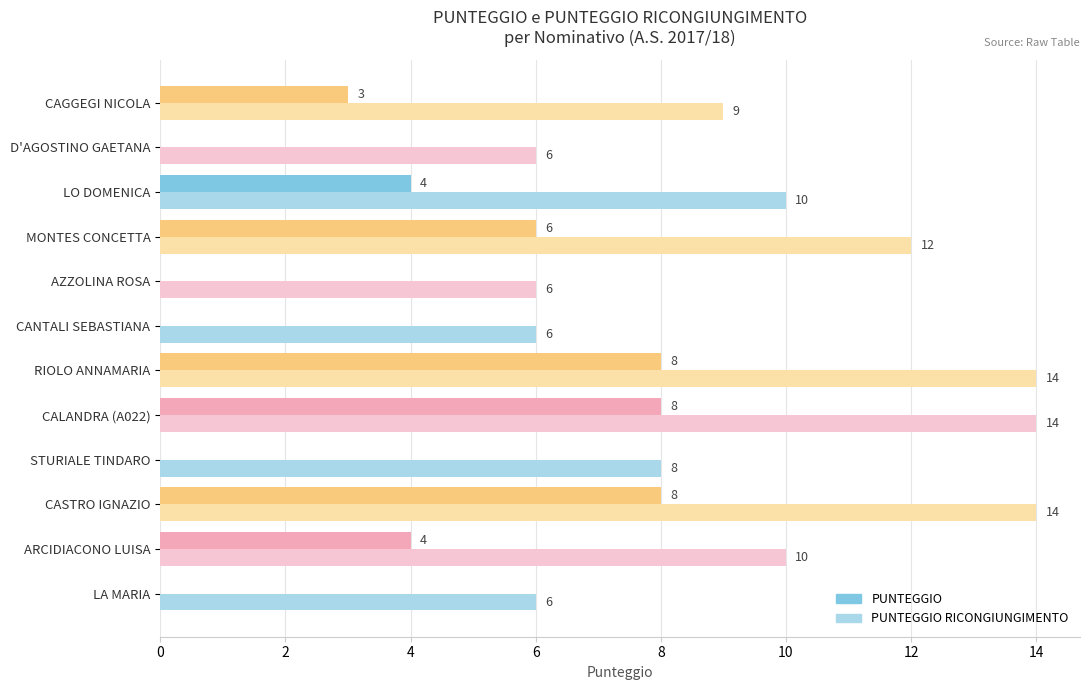

How many PUNTEGGIO RICONGIUNGIMENTO values are between 6 and 14?

12